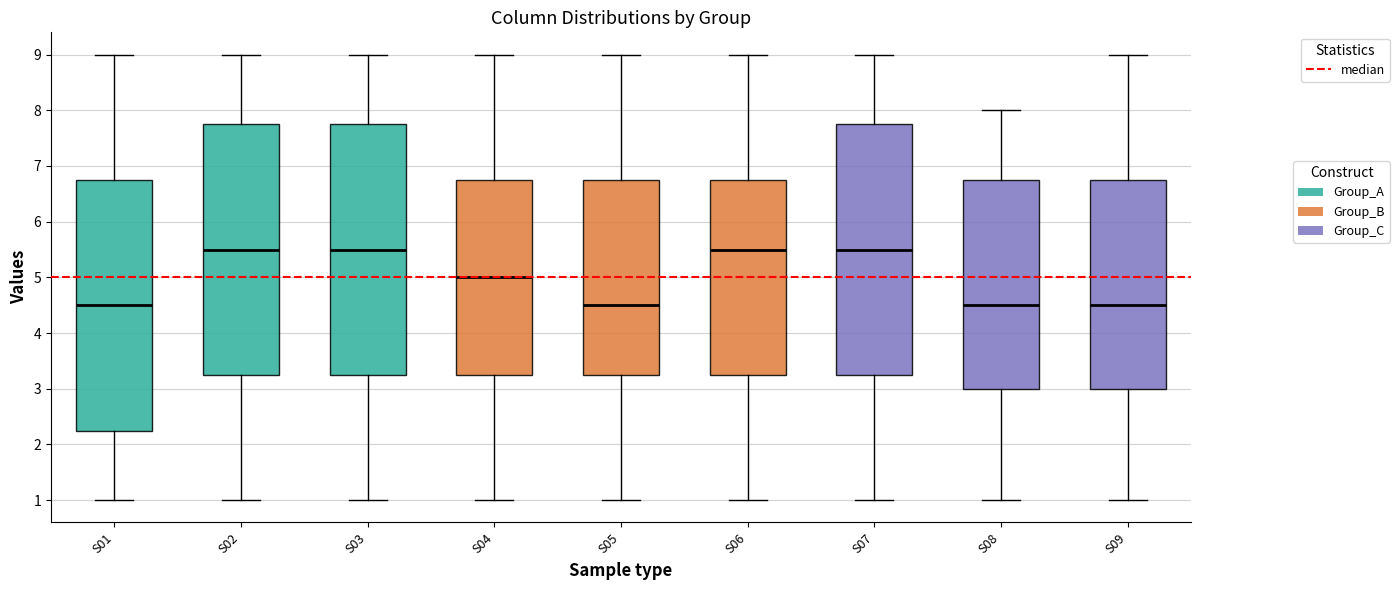

Where does the median line of the box for S07 sit on the y-axis? The values are not printed on the chart, so give them approximately, as read against the axis.

5.5